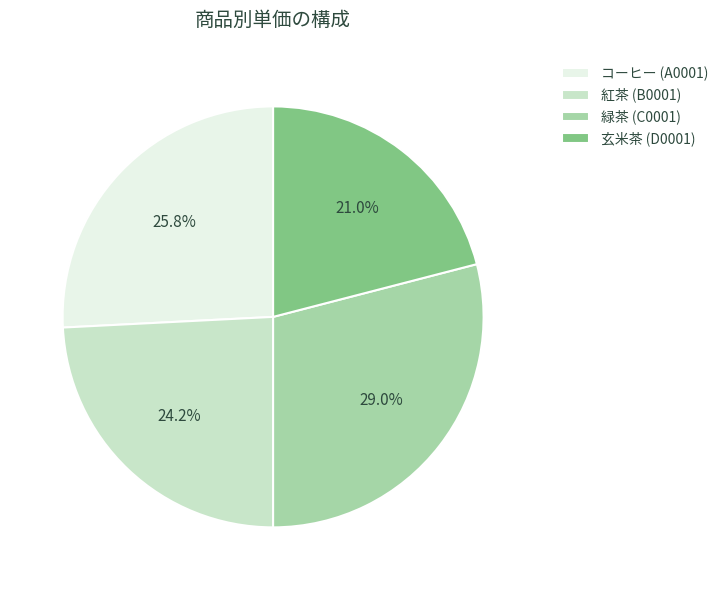

How many slices are in this pie chart?

4